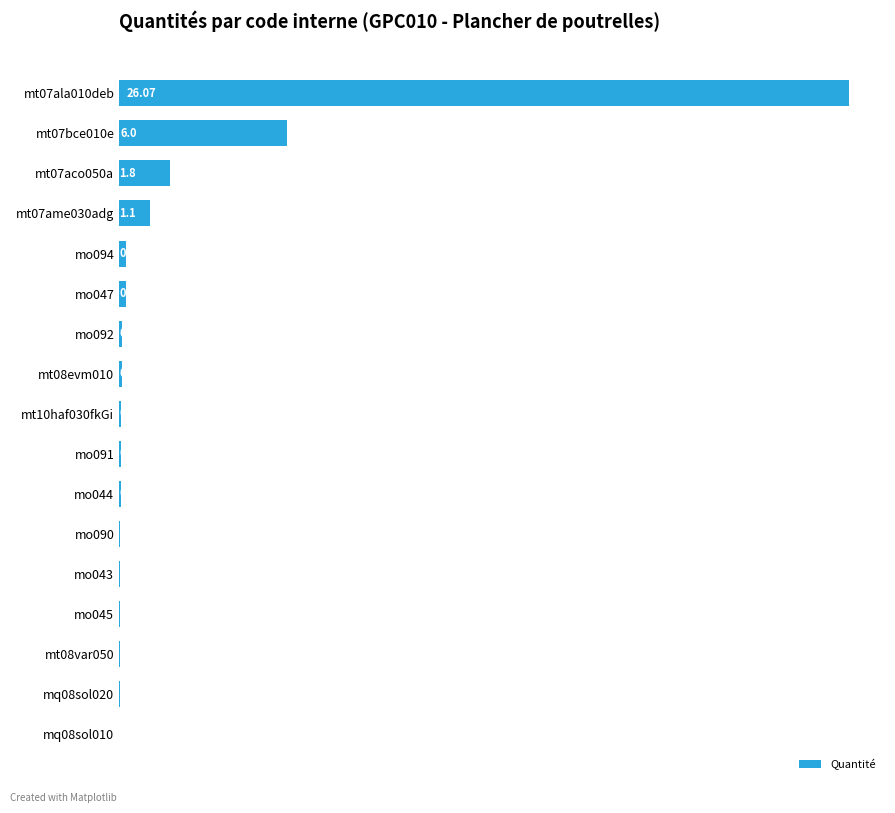

What is the average value?

2.1